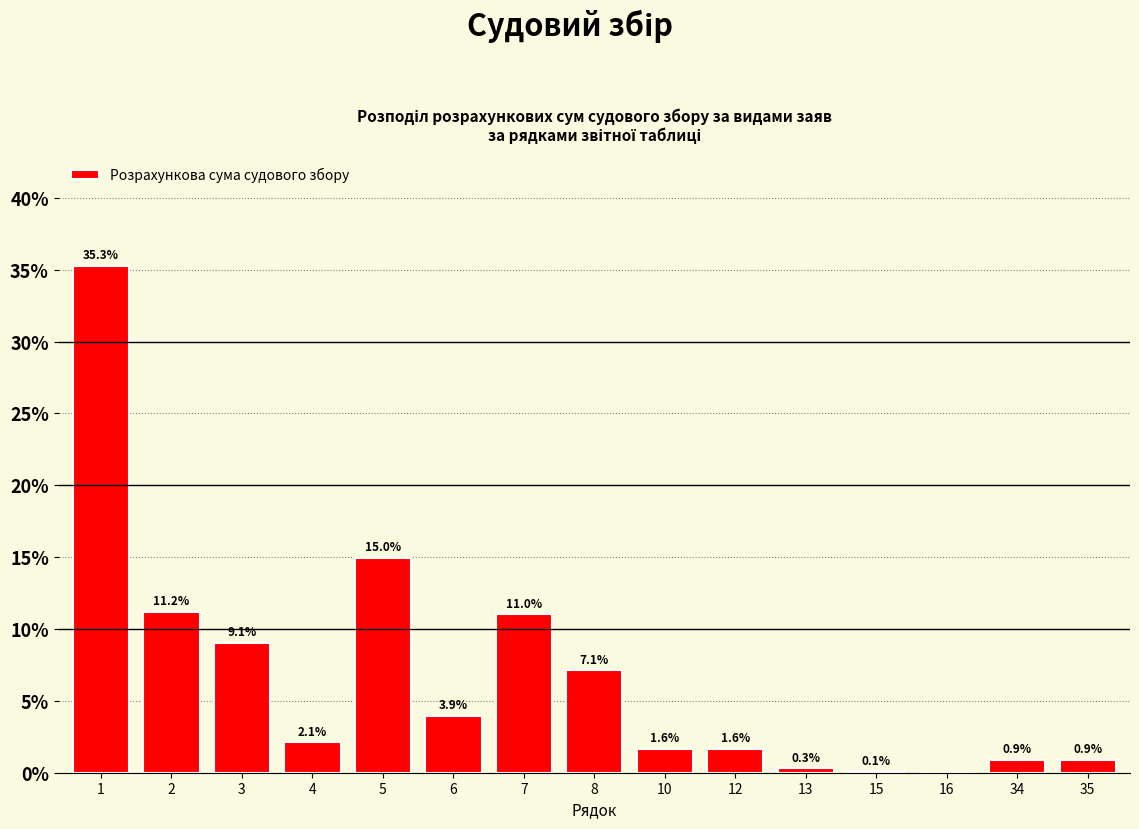

Reading left to right, list all the values displayed in this chart.

1=35.3	2=11.2	3=9.1	4=2.1	5=15.0	6=3.9	7=11.0	8=7.1	10=1.6	12=1.6	13=0.3	15=0.1	16=0.0	34=0.9	35=0.9